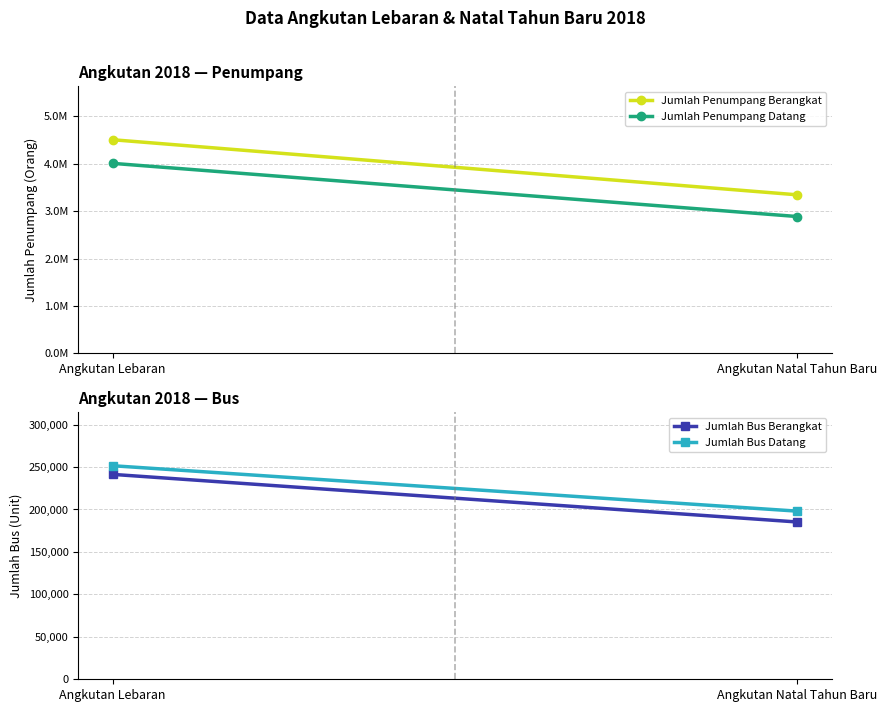

What position from the right is Angkutan Natal Tahun Baru?

1